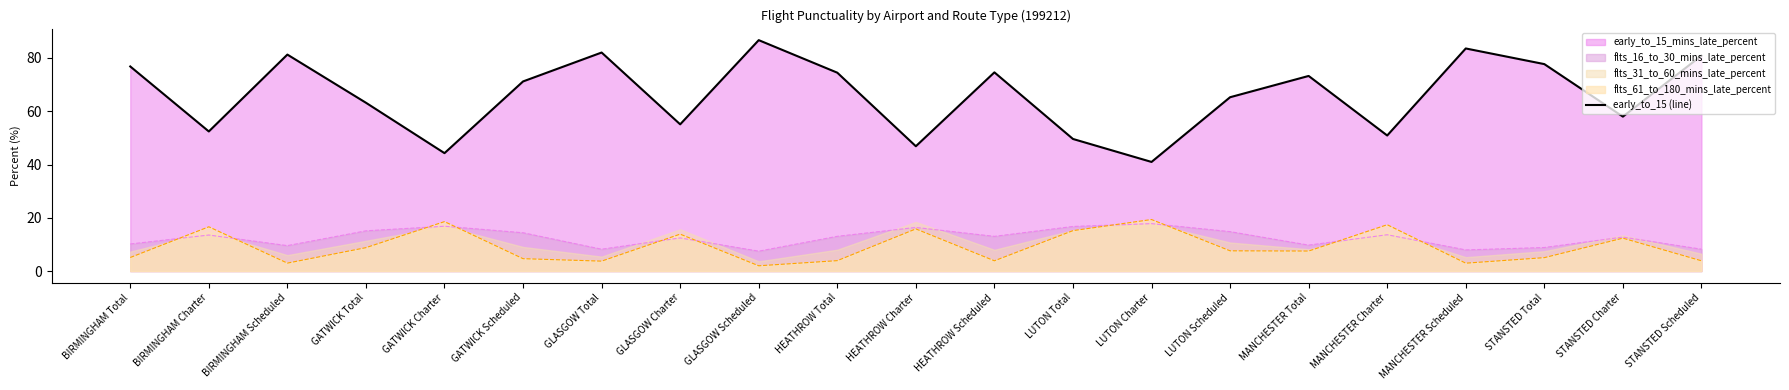

What is the difference between the maximum and minimum values?

45.7